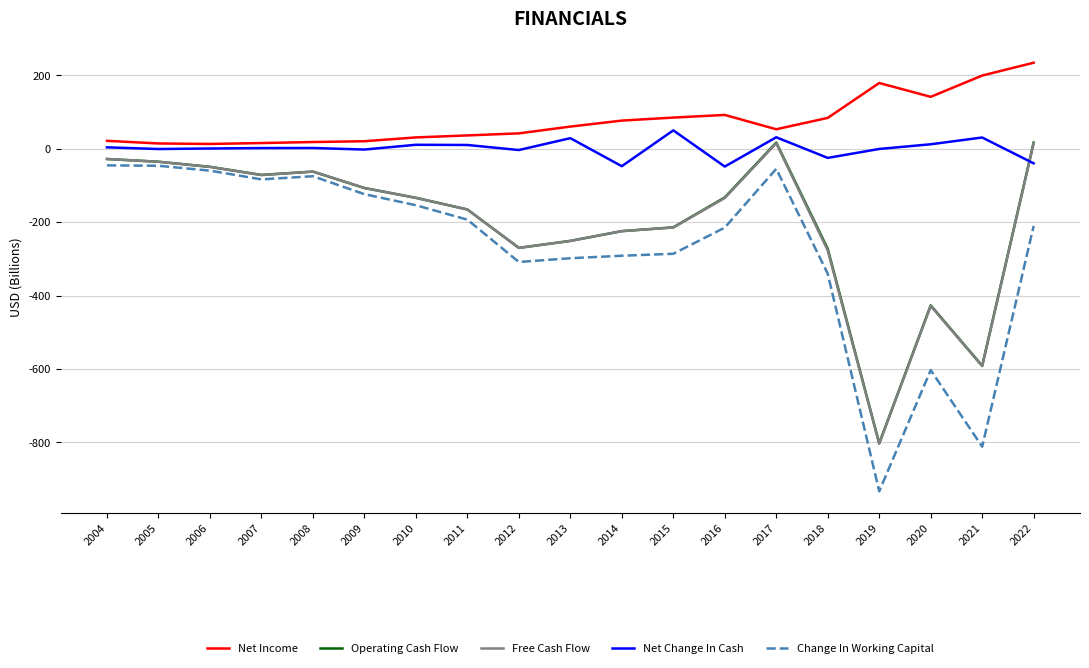

What is the difference between the highest and lowest values at 2017?

107.7